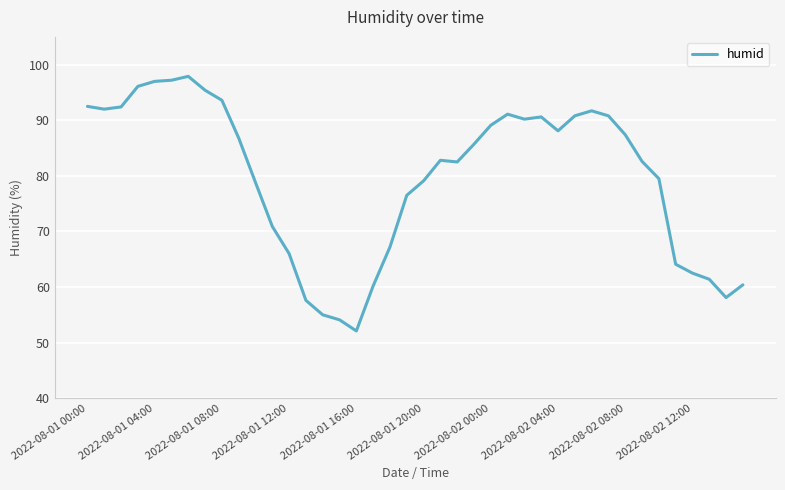

What is the smallest value displayed?

52.1